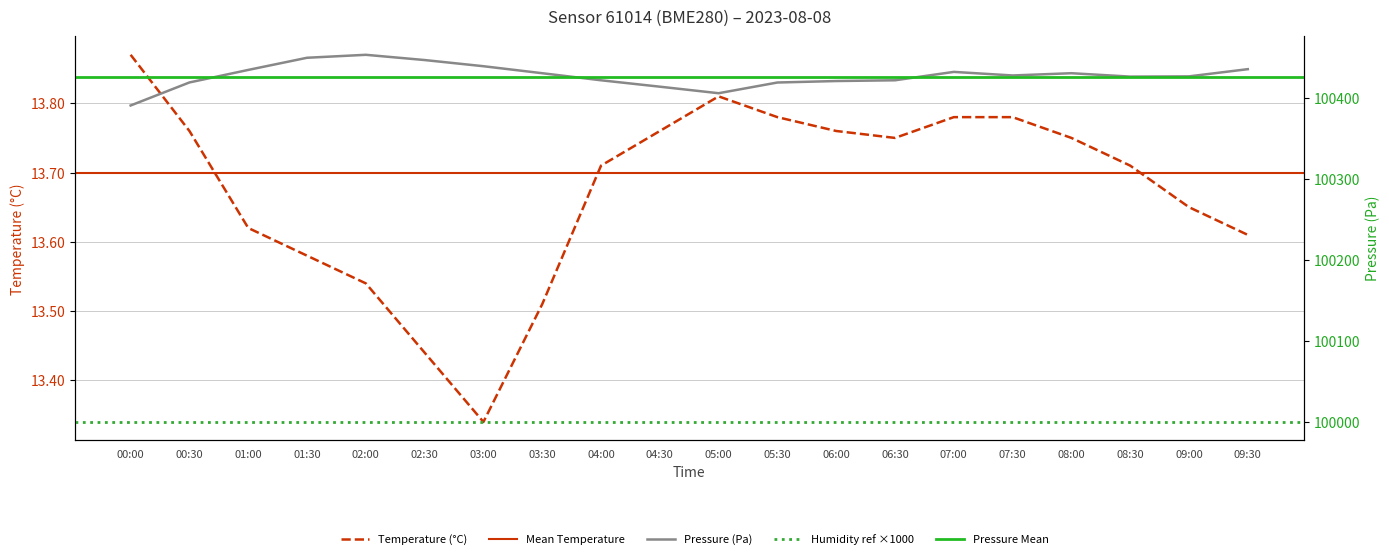

Reading right to left, extract all data points from this chart.

pressure: 09:30=100435.3	09:00=100426.4	08:30=100426.1	08:00=100430.3	07:30=100427.5	07:00=100431.9	06:30=100421.6	06:00=100420.6	05:30=100418.8	05:00=100405.6	04:30=100413.7	04:00=100421.6	03:30=100430.3	03:00=100438.9	02:30=100446.5	02:00=100453.0	01:30=100449.3	01:00=100434.3	00:30=100418.9	00:00=100390.5
temperature: 09:30=13.6	09:00=13.7	08:30=13.7	08:00=13.8	07:30=13.8	07:00=13.8	06:30=13.8	06:00=13.8	05:30=13.8	05:00=13.8	04:30=13.8	04:00=13.7	03:30=13.5	03:00=13.3	02:30=13.4	02:00=13.5	01:30=13.6	01:00=13.6	00:30=13.8	00:00=13.9